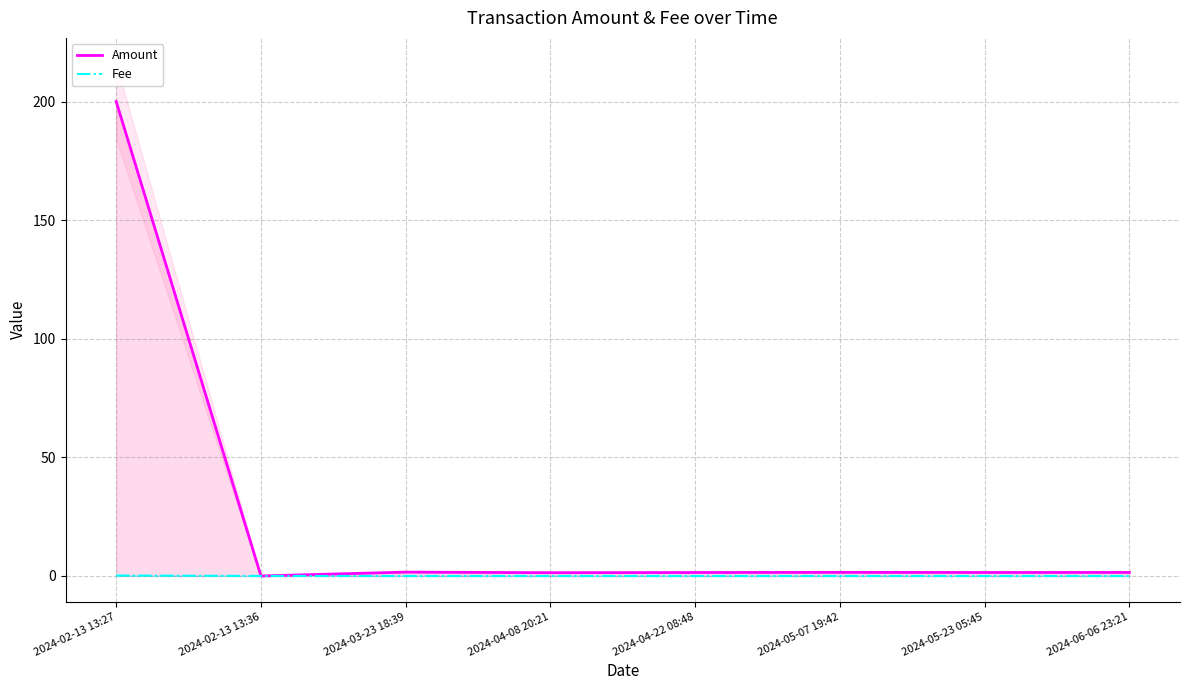

Which category has the lowest value in the Amount series?

2024-02-13 13:36